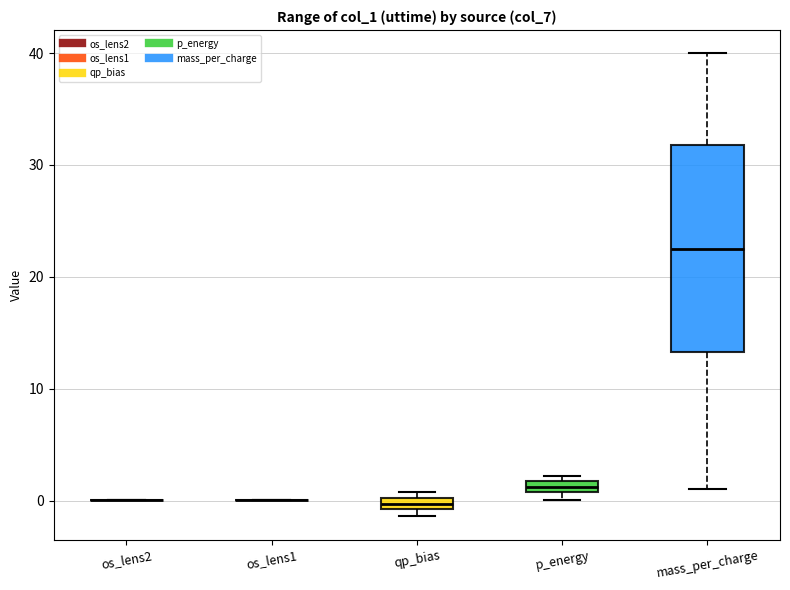

Comparing the boxes themselves (not the whiskers), which one is the tallest?

mass_per_charge